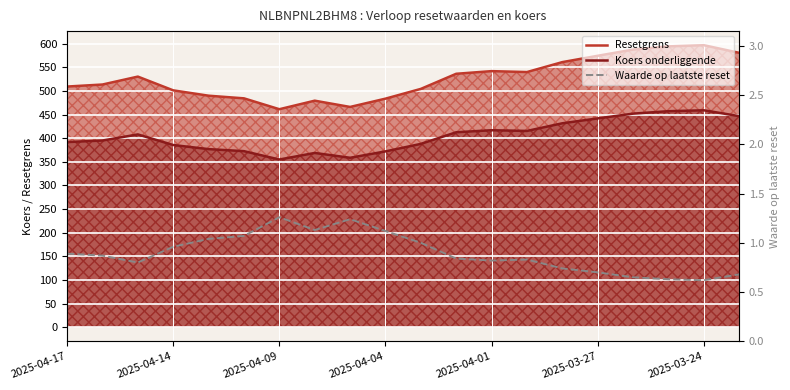

Is it true that Koers onderliggende equals 391.8 at 2025-04-17?

True